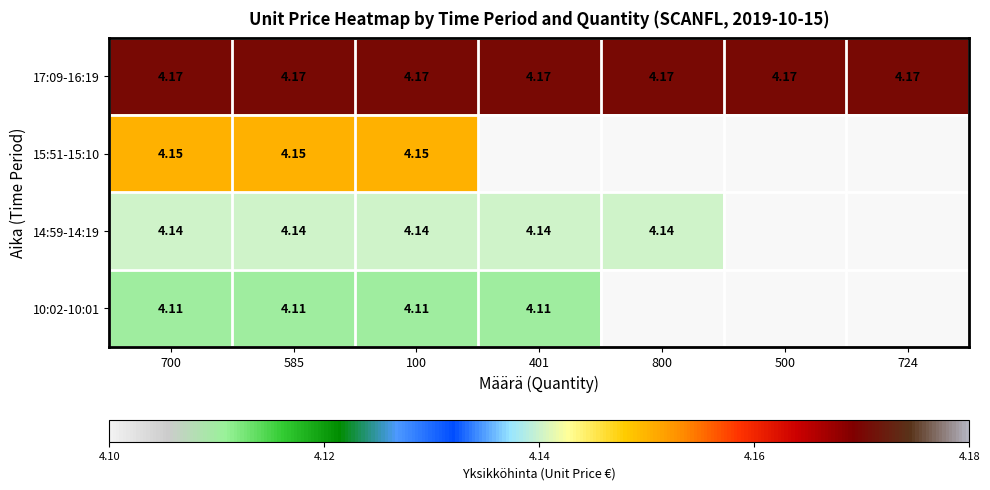

What is the sum of all 17:09-16:19 values?

29.2